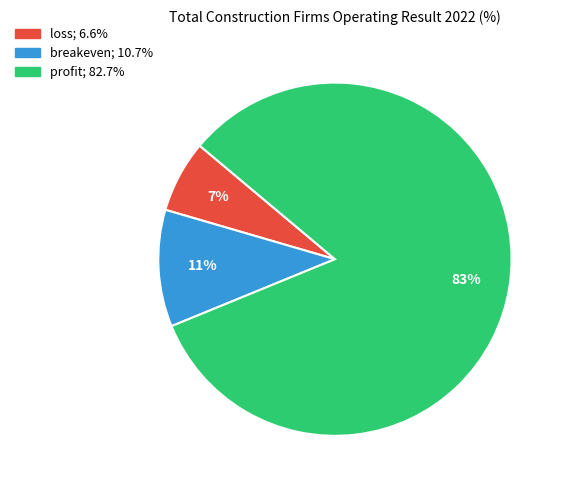

To the nearest percent, what portion does breakeven represent?

11%